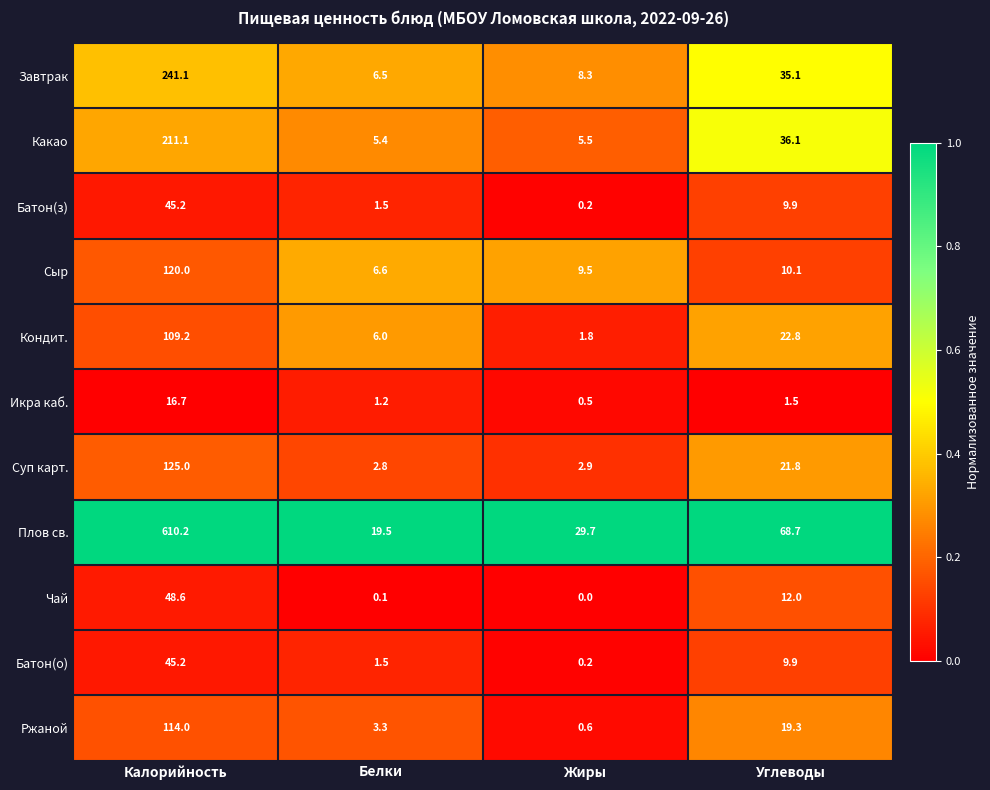

What is the approximate value of Кондит. at Углеводы?

22.8